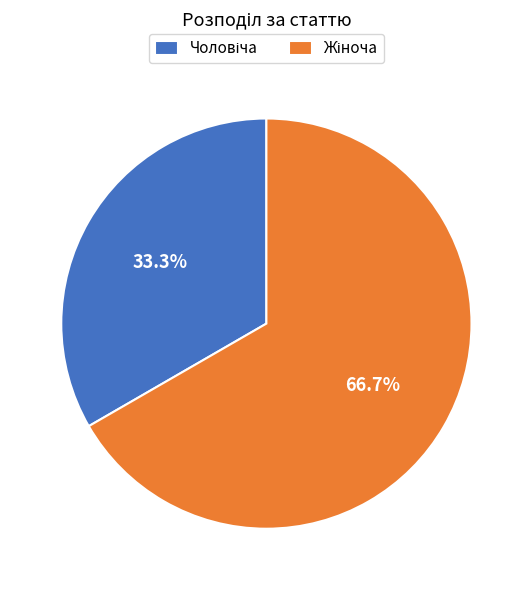

Is there any slice that represents more than half of the pie?

Yes